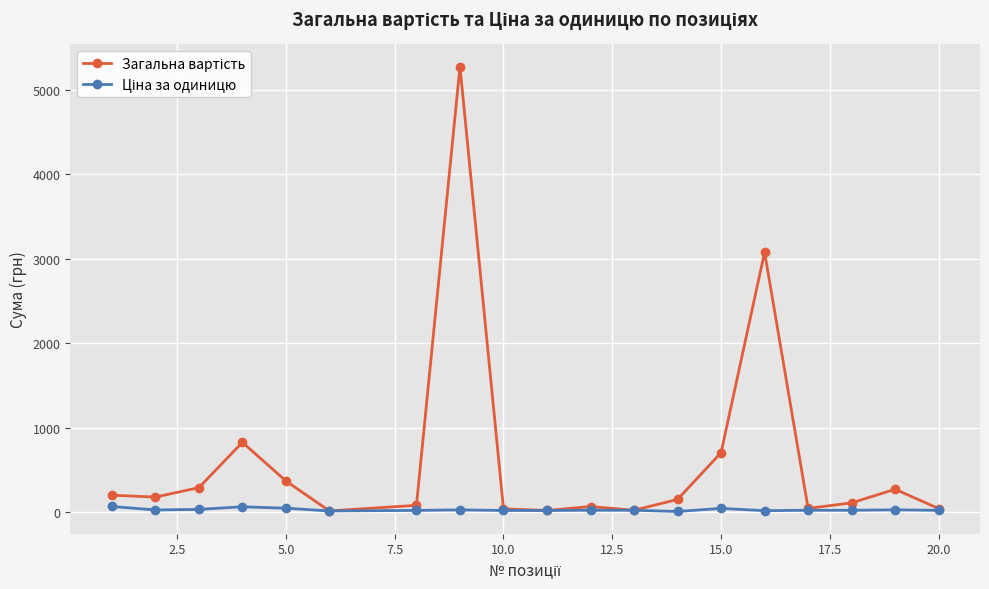

What is the maximum value shown in the chart?

5278.0